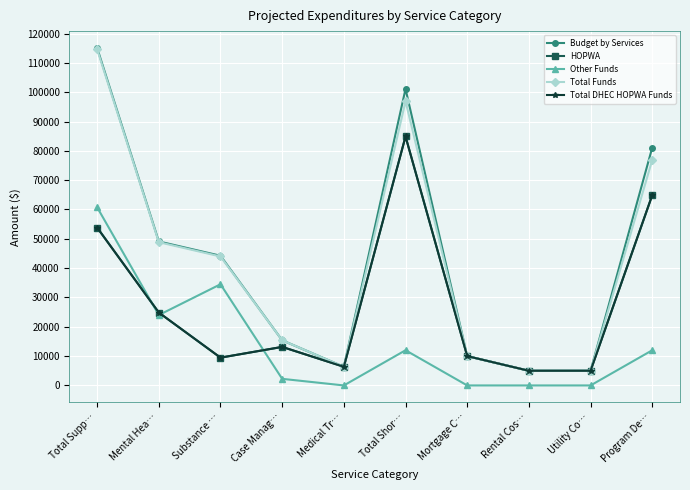

Reading right to left, what are all the values shown in this chart?

Budget by Services: Program De…=81100.0	Utility Co…=5000.0	Rental Cos…=5000.0	Mortgage C…=10000.0	Total Shor…=101100.0	Medical Tr…=6362.5	Case Manag…=15387.5	Substance …=44225.0	Mental Hea…=49100.0	Total Supp…=115075.0
HOPWA: Program De…=64900.0	Utility Co…=5000.0	Rental Cos…=5000.0	Mortgage C…=10000.0	Total Shor…=84900.0	Medical Tr…=6362.5	Case Manag…=13137.5	Substance …=9475.0	Mental Hea…=24850.0	Total Supp…=53825.0
Other Funds: Program De…=12000.0	Utility Co…=0.0	Rental Cos…=0.0	Mortgage C…=0.0	Total Shor…=12000.0	Medical Tr…=0.0	Case Manag…=2250.0	Substance …=34500.0	Mental Hea…=24000.0	Total Supp…=60750.0
Total Funds: Program De…=76900.0	Utility Co…=5000.0	Rental Cos…=5000.0	Mortgage C…=10000.0	Total Shor…=96900.0	Medical Tr…=6362.5	Case Manag…=15387.5	Substance …=43975.0	Mental Hea…=48850.0	Total Supp…=114575.0
Total DHEC HOPWA Funds: Program De…=64900.0	Utility Co…=5000.0	Rental Cos…=5000.0	Mortgage C…=10000.0	Total Shor…=84900.0	Medical Tr…=6362.5	Case Manag…=13137.5	Substance …=9475.0	Mental Hea…=24850.0	Total Supp…=53825.0